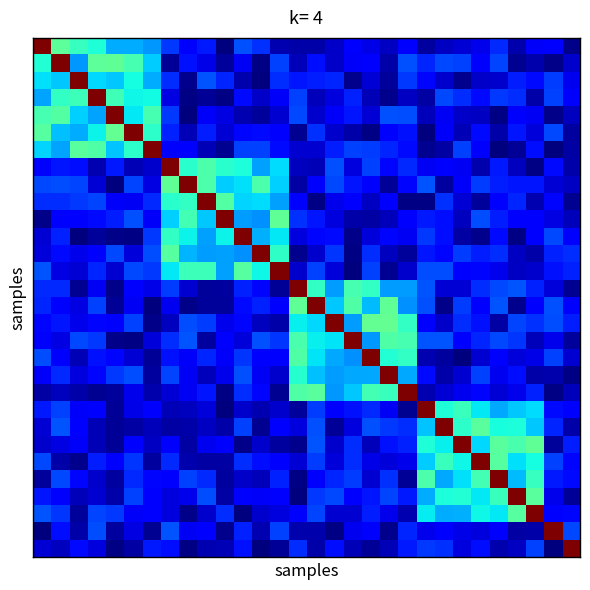

Count the number of data series in this chart.

30